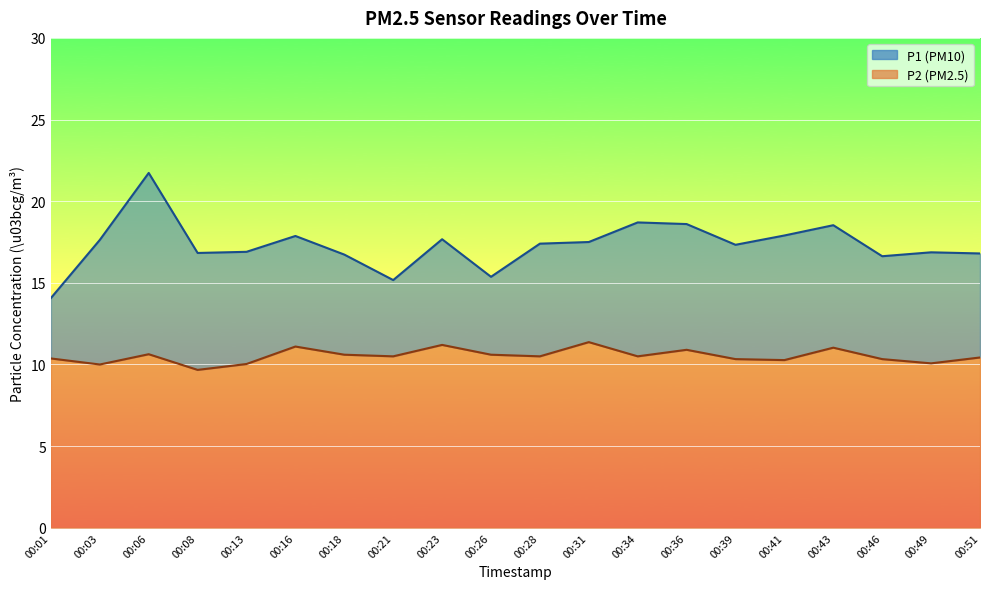

How many data points does each series have?

20